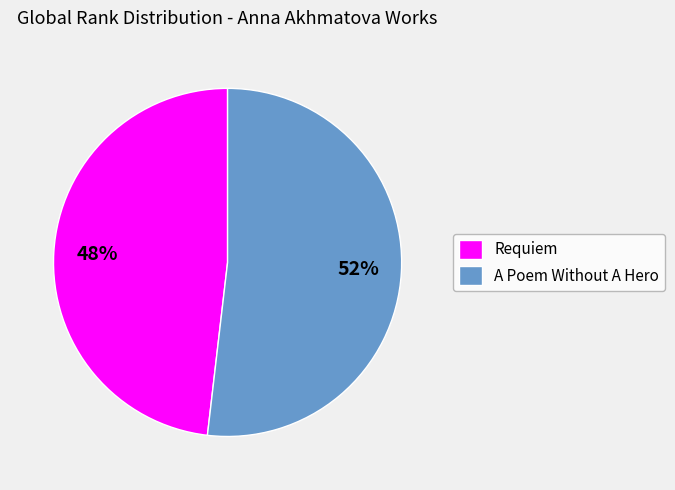

Rank the categories by value from highest to lowest.

A Poem Without A Hero, Requiem